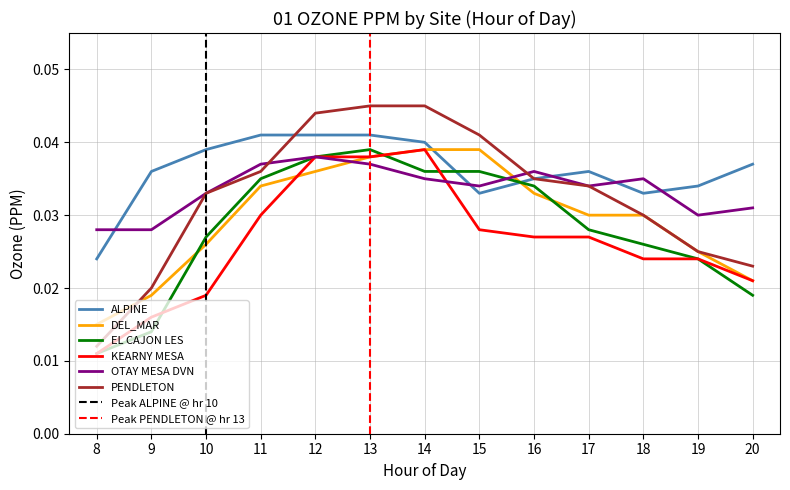

Which series has the widest spread of values?

PENDLETON